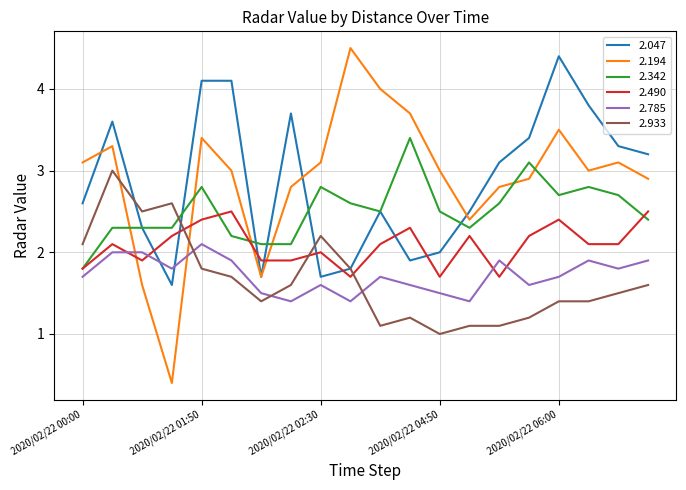

Which series has the largest range (max minus min)?

2.194